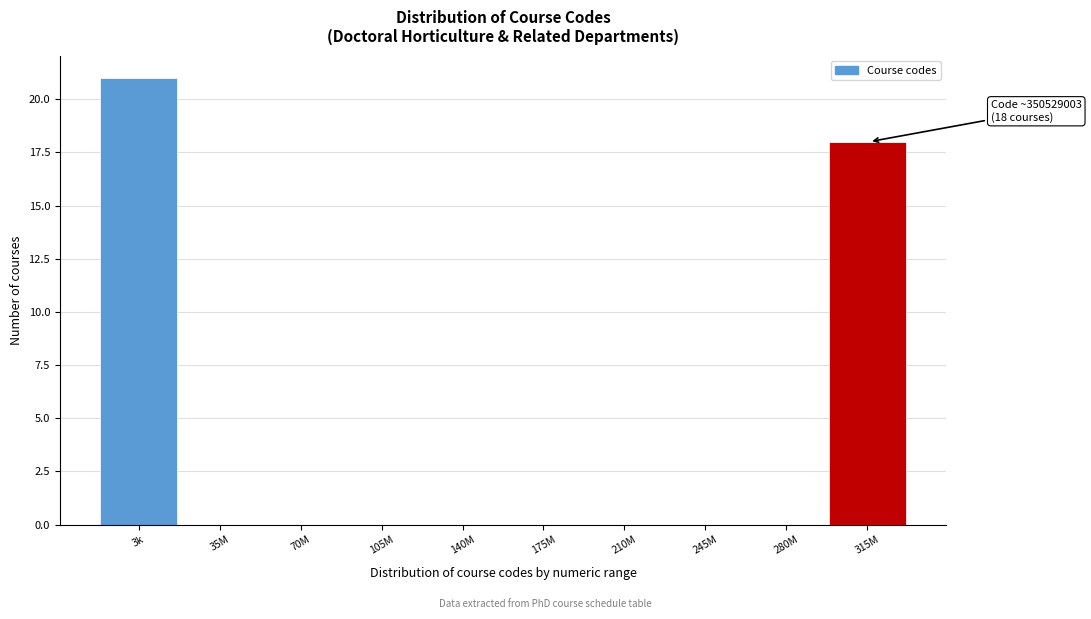

Reading left to right, transcribe all the data shown in this chart.

3k=21	35M=0	70M=0	105M=0	140M=0	175M=0	210M=0	245M=0	280M=0	315M=18